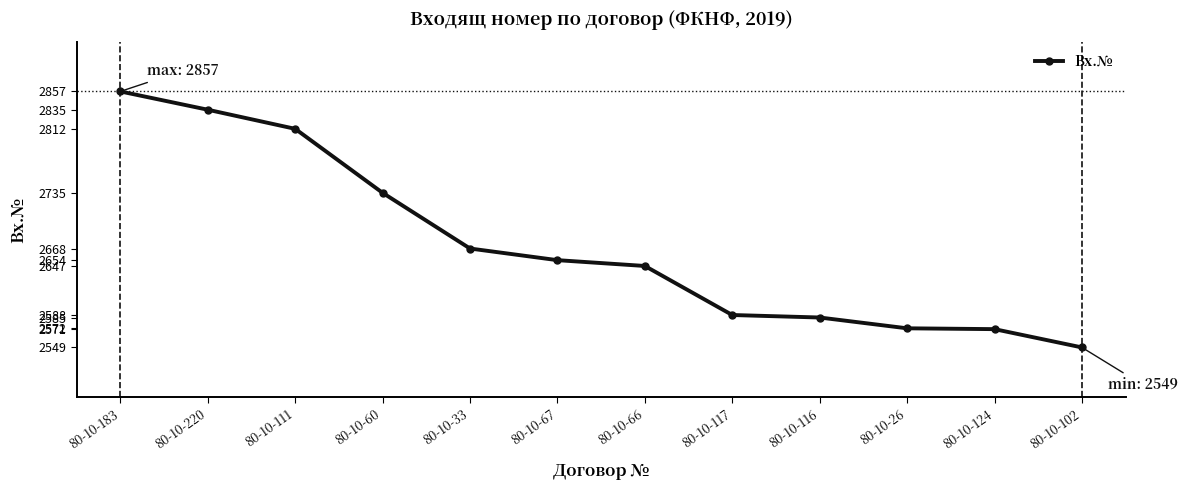

Approximately how many times larger is the value at 80-10-33 compared to 80-10-117?

1.0